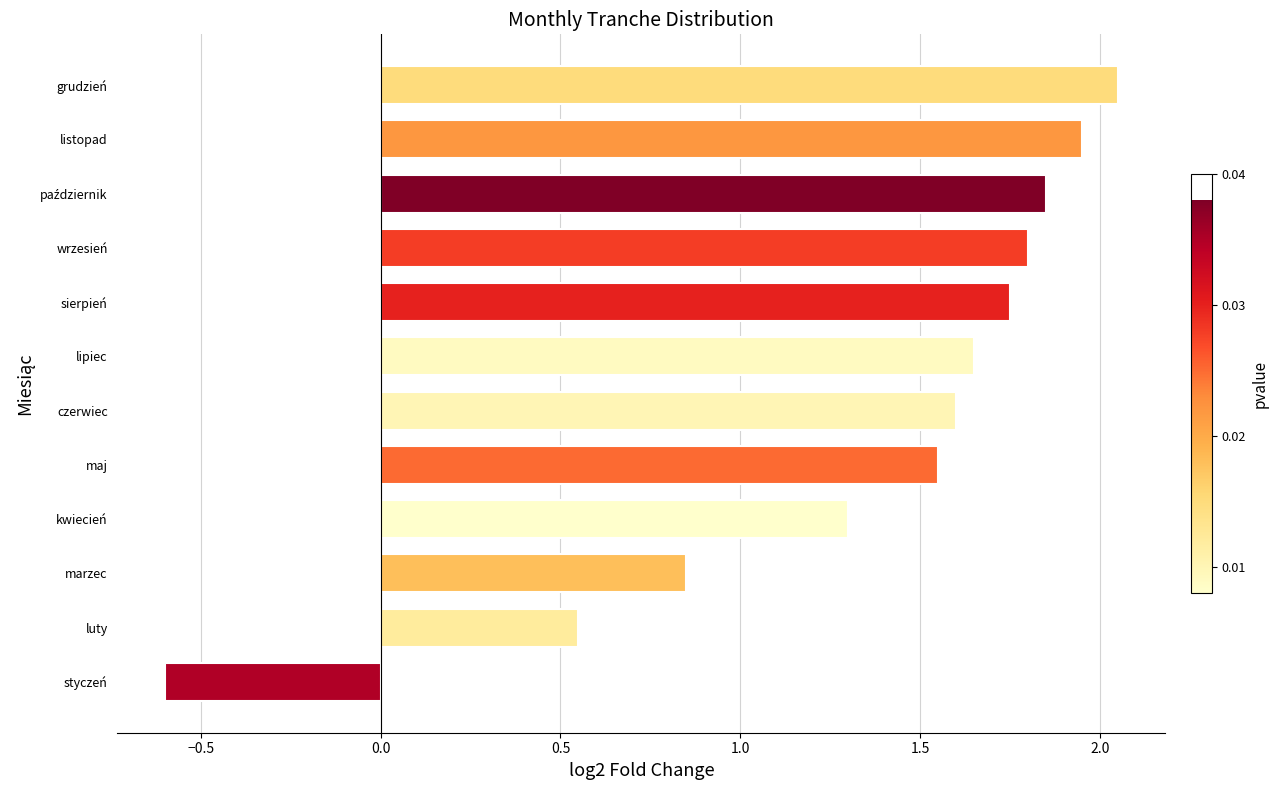

Is it true that the value at sierpień is 1.8?

True